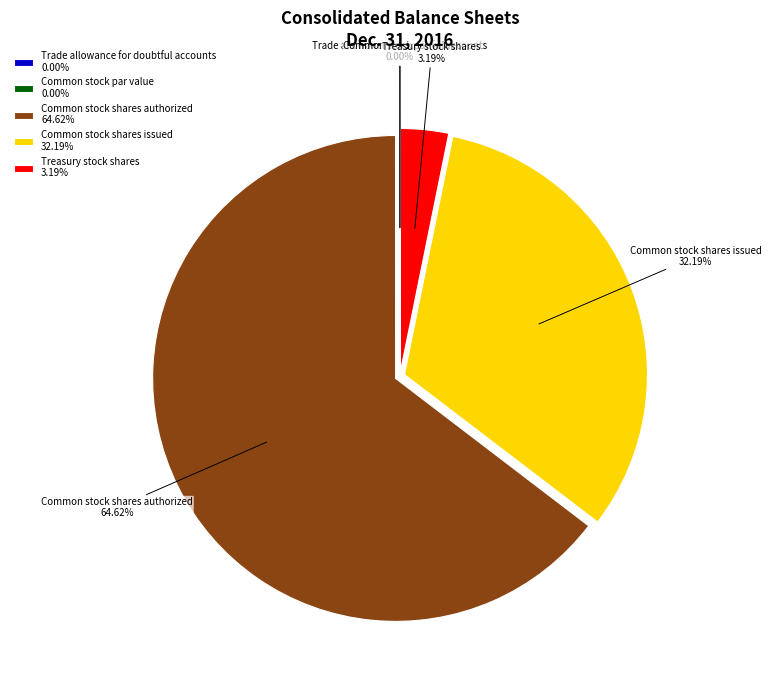

Is there a majority slice in this chart?

Yes